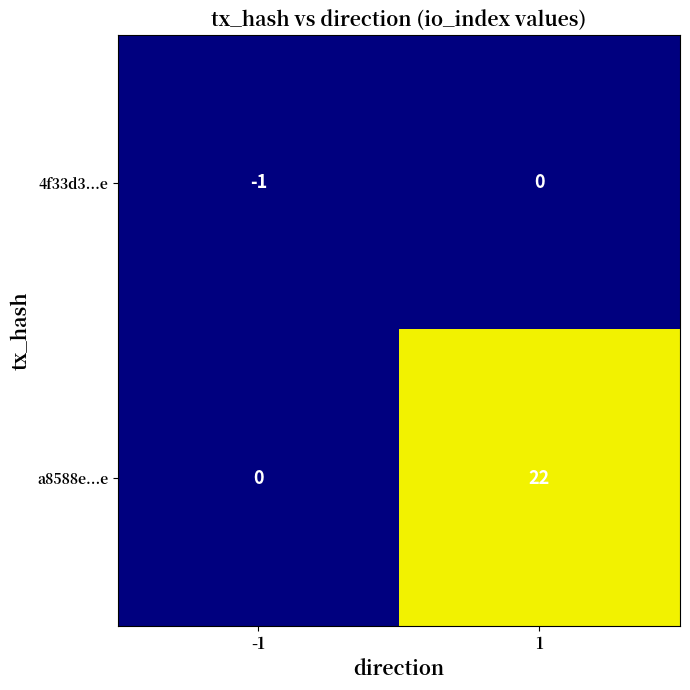

Which series changed the most between -1 and 1?

a8588e...e